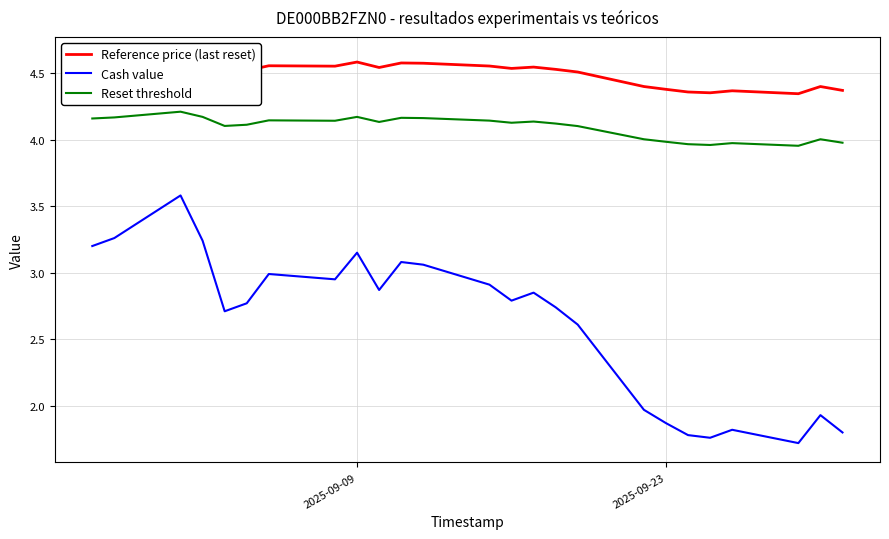

In Cash value, how many points are lower than both neighbors (excluding endpoints)?

6